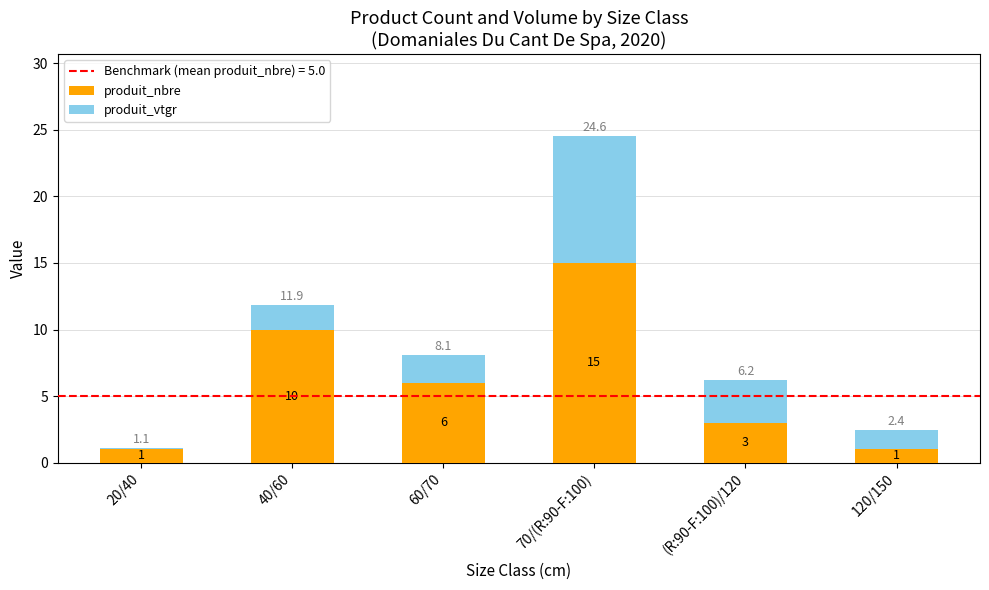

At which category is the sum across all series the highest?

70/(R:90-F:100)